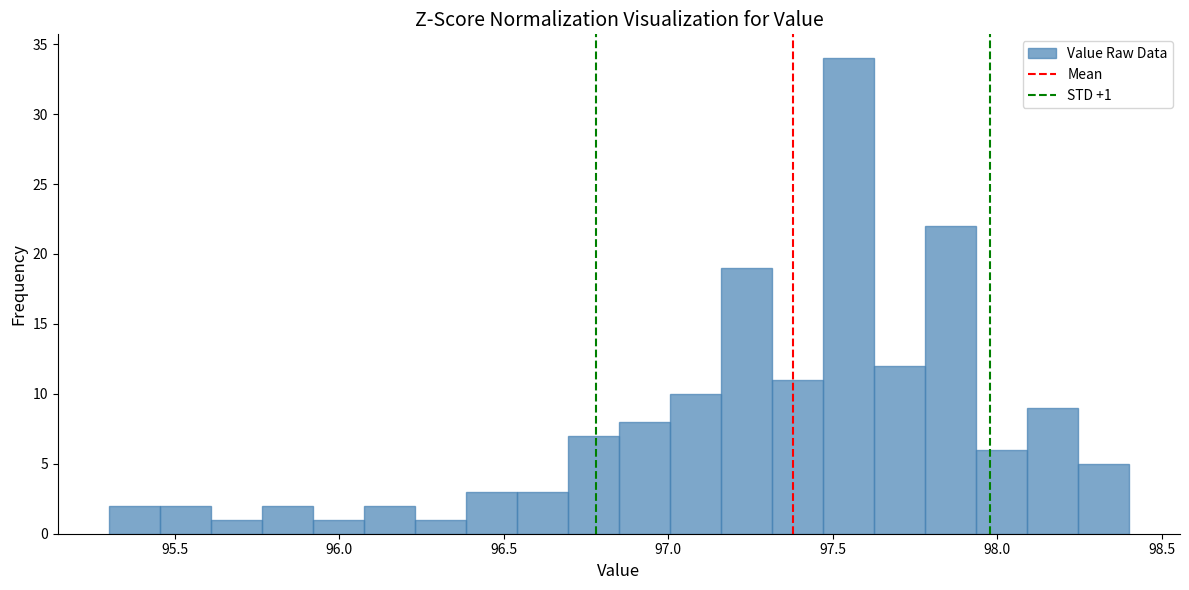

Read against the x-axis, roughly where is the centre of the tallest bar?

97.55